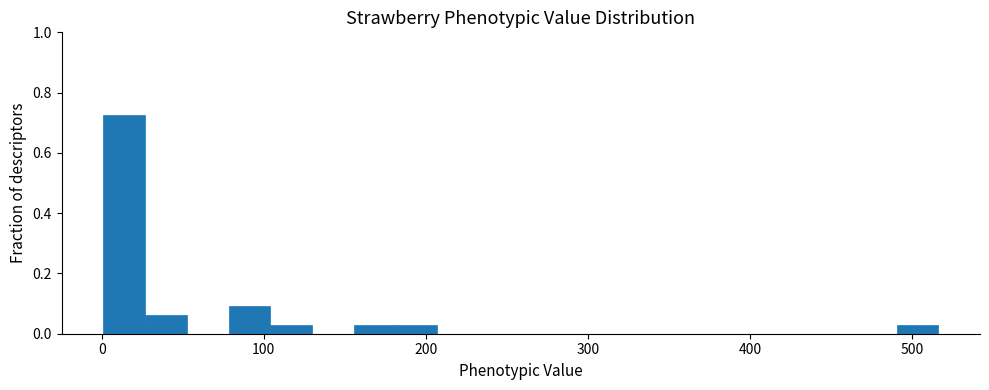

Read against the x-axis, roughly where is the centre of the tallest bar?

10